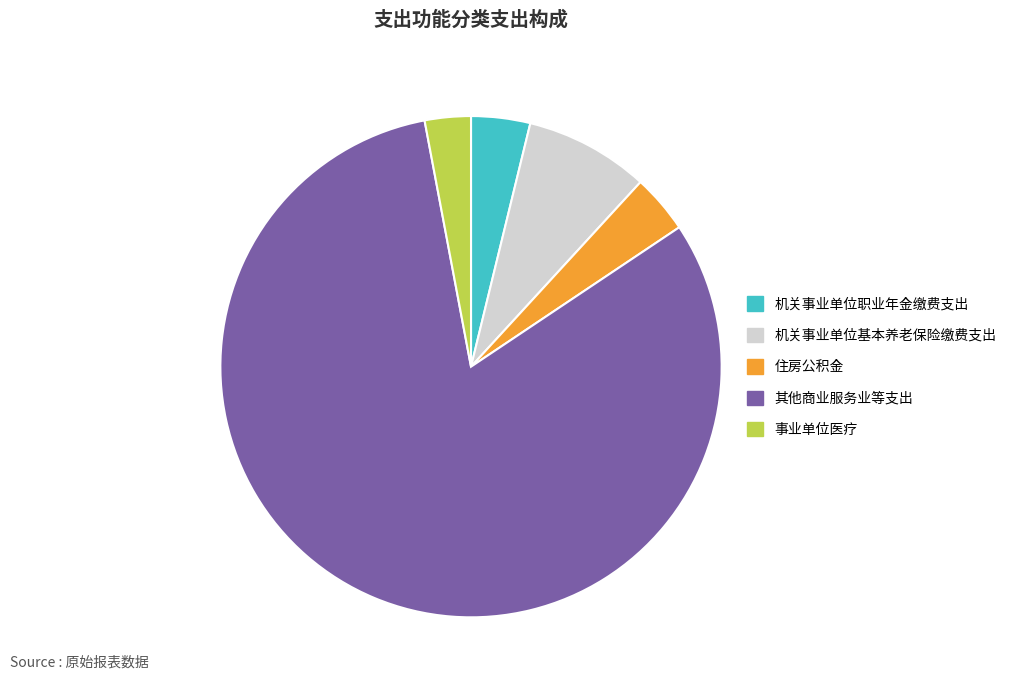

What is the ratio of the value at 机关事业单位职业年金缴费支出 to the value at 机关事业单位基本养老保险缴费支出?

0.5